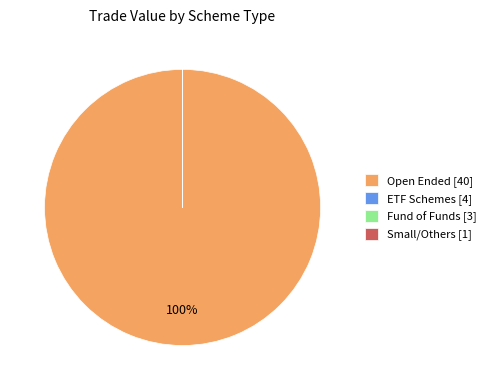

Is it true that Open Ended [40] is 100% of the pie?

True